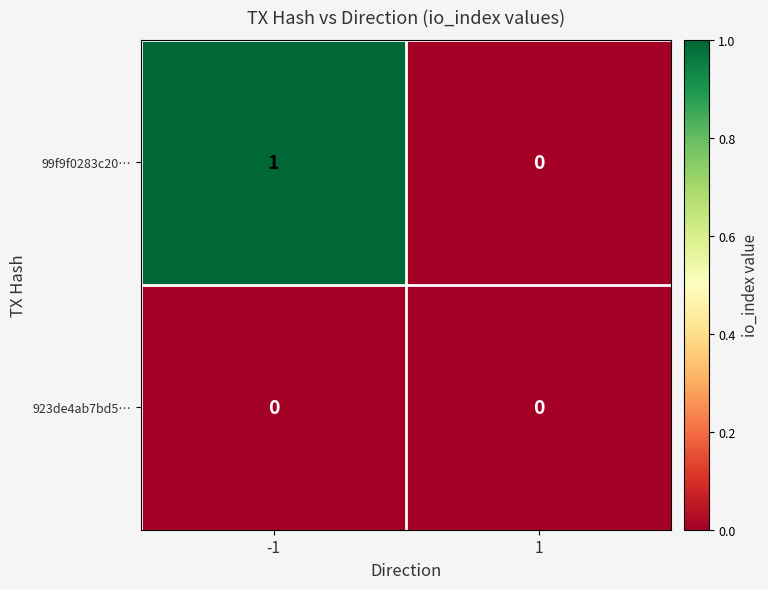

Rank the series by their maximum value, from highest to lowest.

99f9f0283c20…, 923de4ab7bd5…